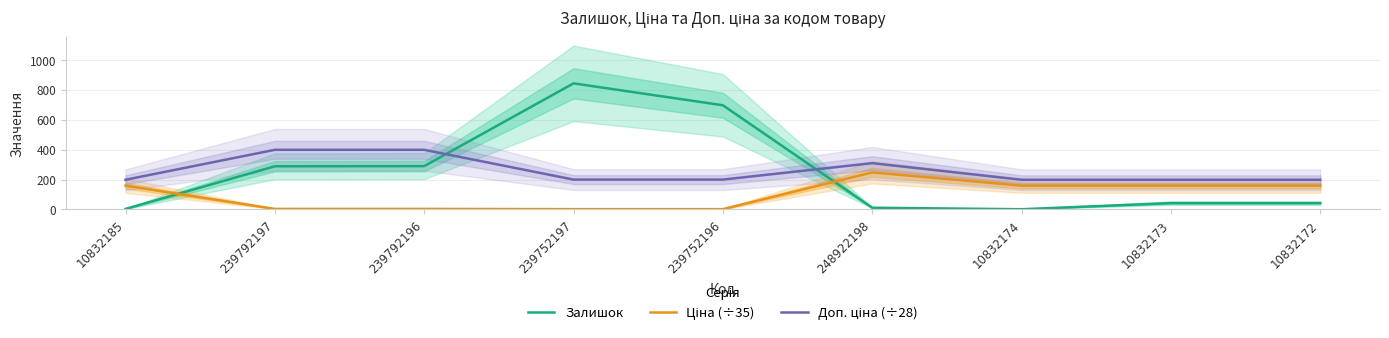

At which category does Ціна (÷35) reach its first local peak?

248922198